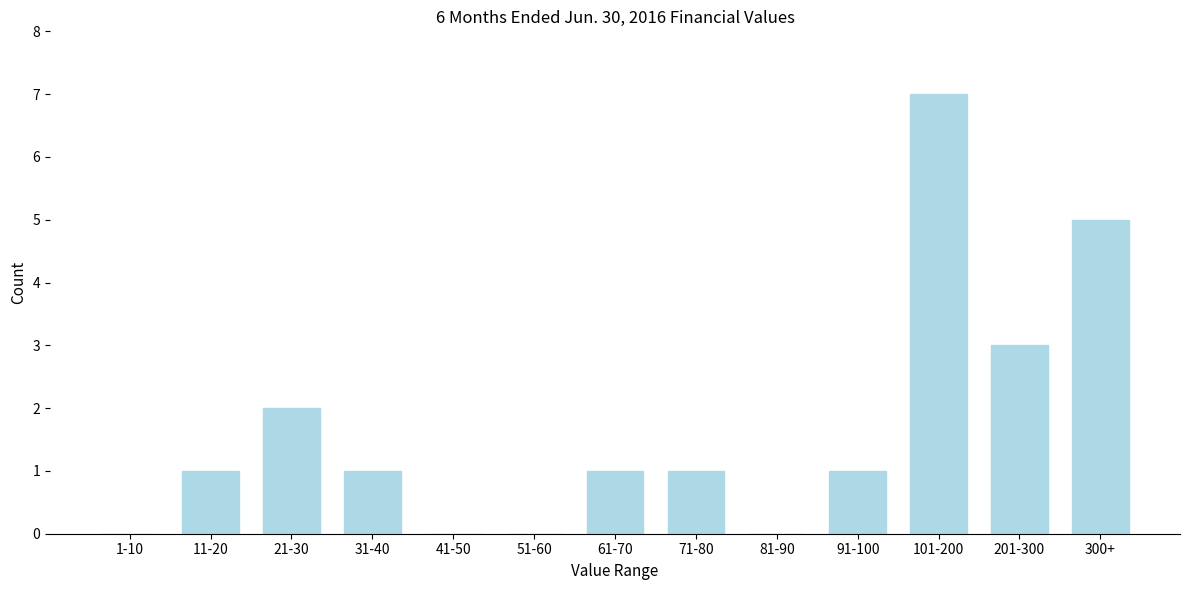

What is the sum of the values at 300+ and 71-80?

6